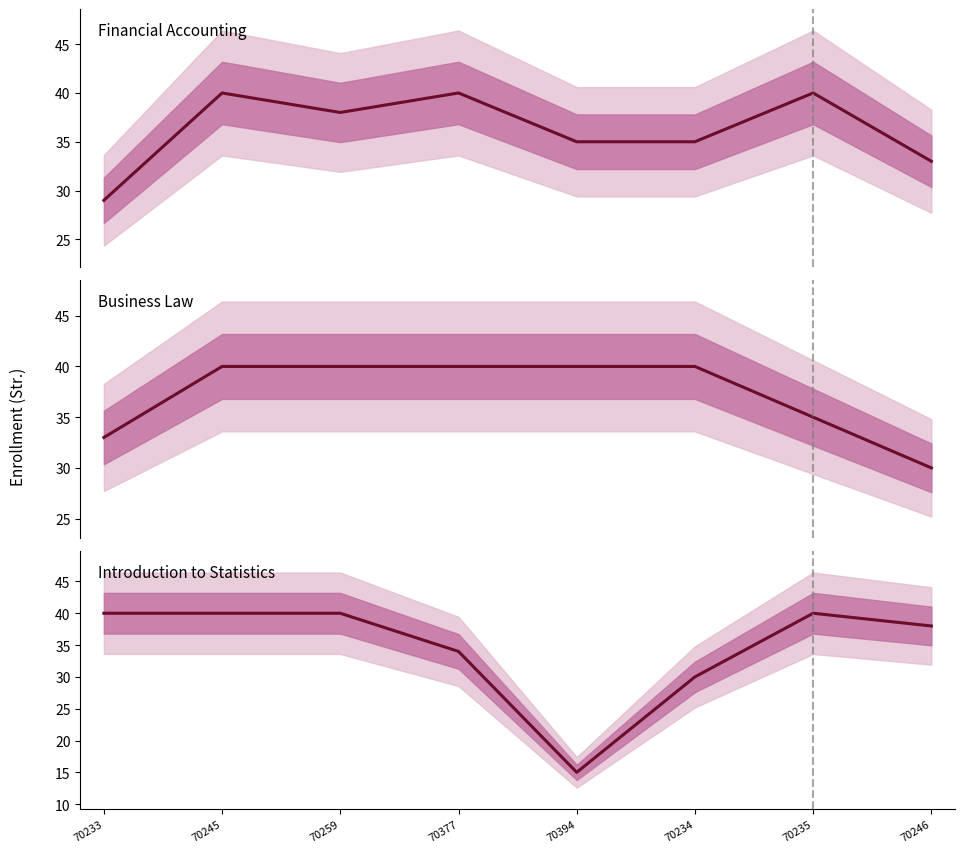

Which has a higher value, 70233 or 70259?

70259